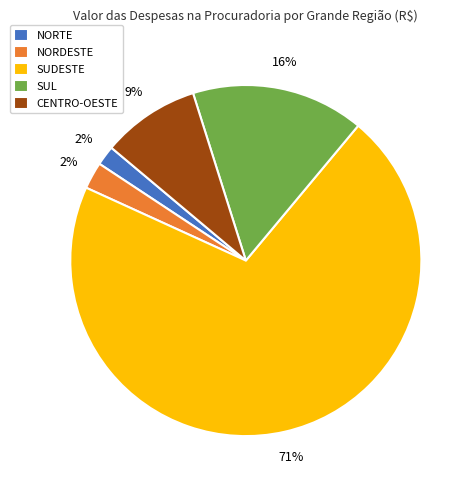

Approximately how many times larger is the value at SUDESTE compared to SUL?

4.4